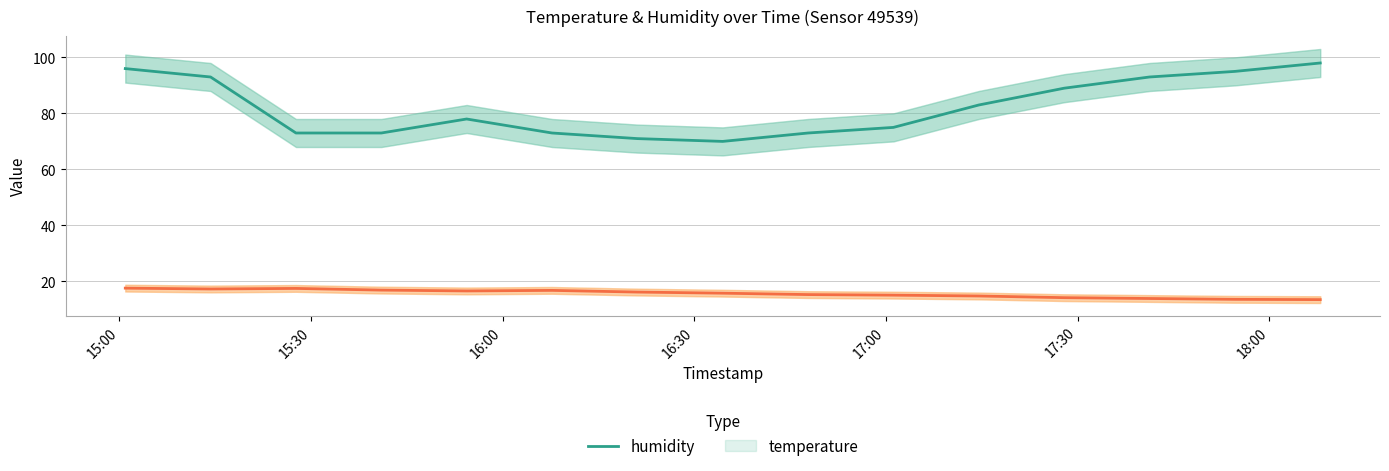

What is the difference between the maximum and minimum values in the humidity series?

28.0